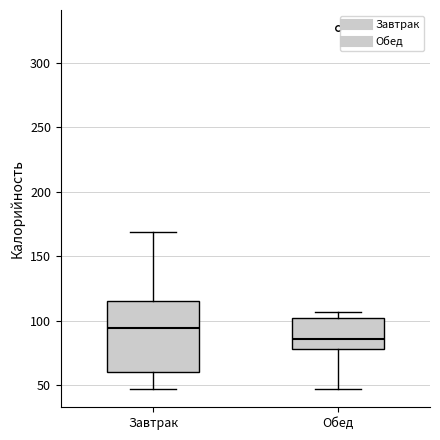

Which box's median line is the lowest?

Обед